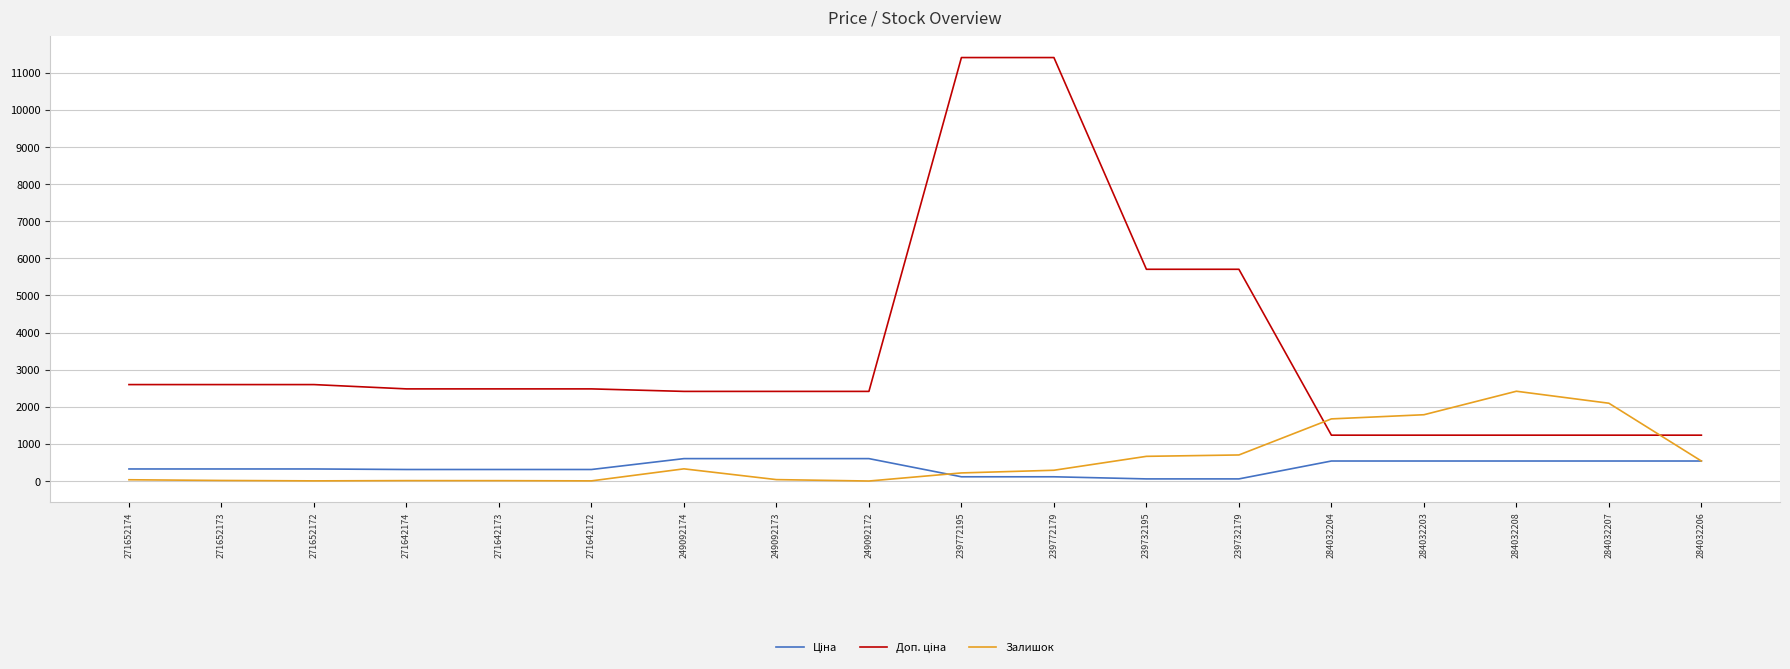

The Залишок series shows 38.0 at 249092173. True or false?

True